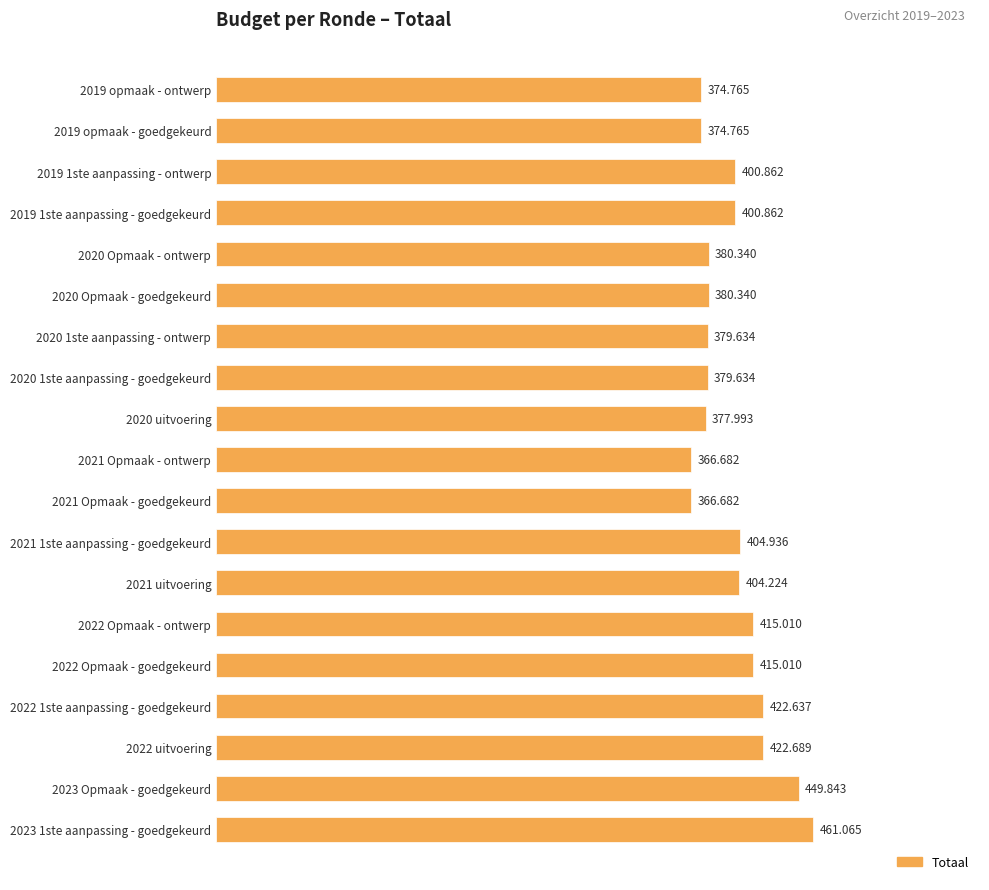

Rank the categories by value from lowest to highest.

2021 Opmaak - ontwerp, 2021 Opmaak - goedgekeurd, 2019 opmaak - ontwerp, 2019 opmaak - goedgekeurd, 2020 uitvoering, 2020 1ste aanpassing - ontwerp, 2020 1ste aanpassing - goedgekeurd, 2020 Opmaak - ontwerp, 2020 Opmaak - goedgekeurd, 2019 1ste aanpassing - ontwerp, 2019 1ste aanpassing - goedgekeurd, 2021 uitvoering, 2021 1ste aanpassing - goedgekeurd, 2022 Opmaak - ontwerp, 2022 Opmaak - goedgekeurd, 2022 1ste aanpassing - goedgekeurd, 2022 uitvoering, 2023 Opmaak - goedgekeurd, 2023 1ste aanpassing - goedgekeurd